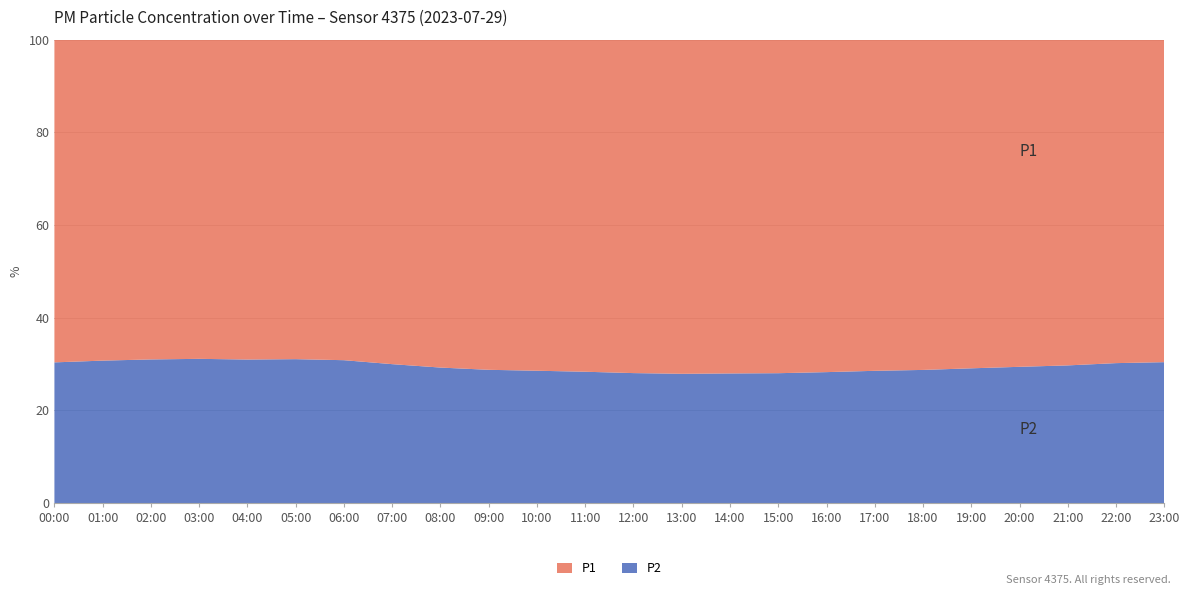

Reading right to left, what are all the values shown in this chart?

P1: 23:00=6.8	22:00=7.2	21:00=7.8	20:00=8.4	19:00=9.1	18:00=9.9	17:00=10.5	16:00=11.2	15:00=11.8	14:00=12.1	13:00=12.4	12:00=11.8	11:00=11.2	10:00=10.4	09:00=9.7	08:00=8.4	07:00=6.9	06:00=5.6	05:00=5.2	04:00=5.1	03:00=5.2	02:00=5.5	01:00=6.0	00:00=6.5
P2: 23:00=3.0	22:00=3.1	21:00=3.3	20:00=3.5	19:00=3.7	18:00=4.0	17:00=4.2	16:00=4.4	15:00=4.6	14:00=4.7	13:00=4.8	12:00=4.6	11:00=4.4	10:00=4.2	09:00=3.9	08:00=3.5	07:00=3.0	06:00=2.5	05:00=2.3	04:00=2.3	03:00=2.4	02:00=2.5	01:00=2.6	00:00=2.8